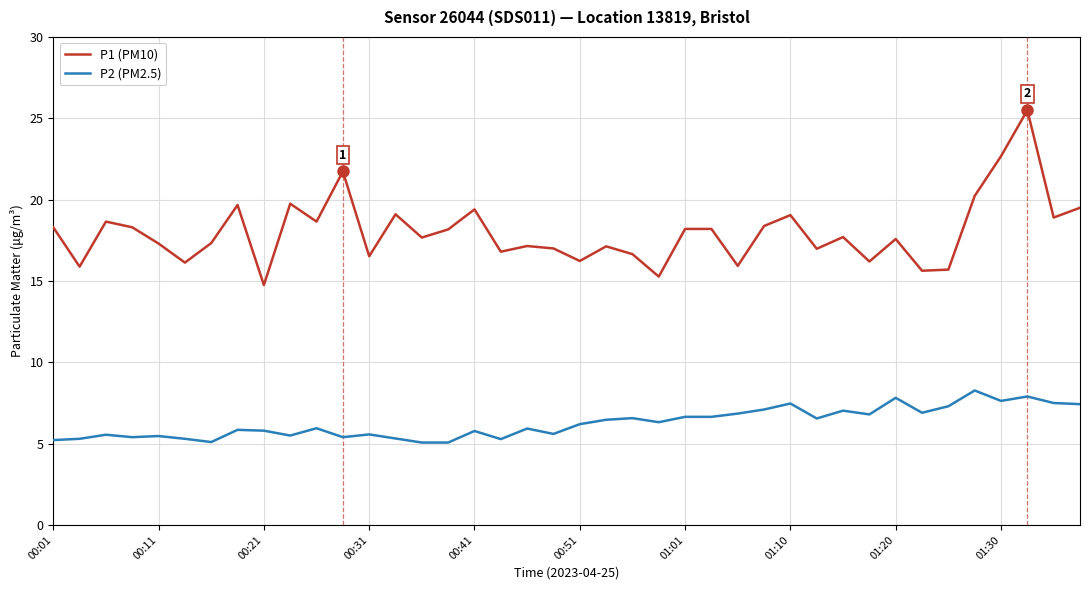

What is the lowest value of the P1 (PM10) series?

14.8